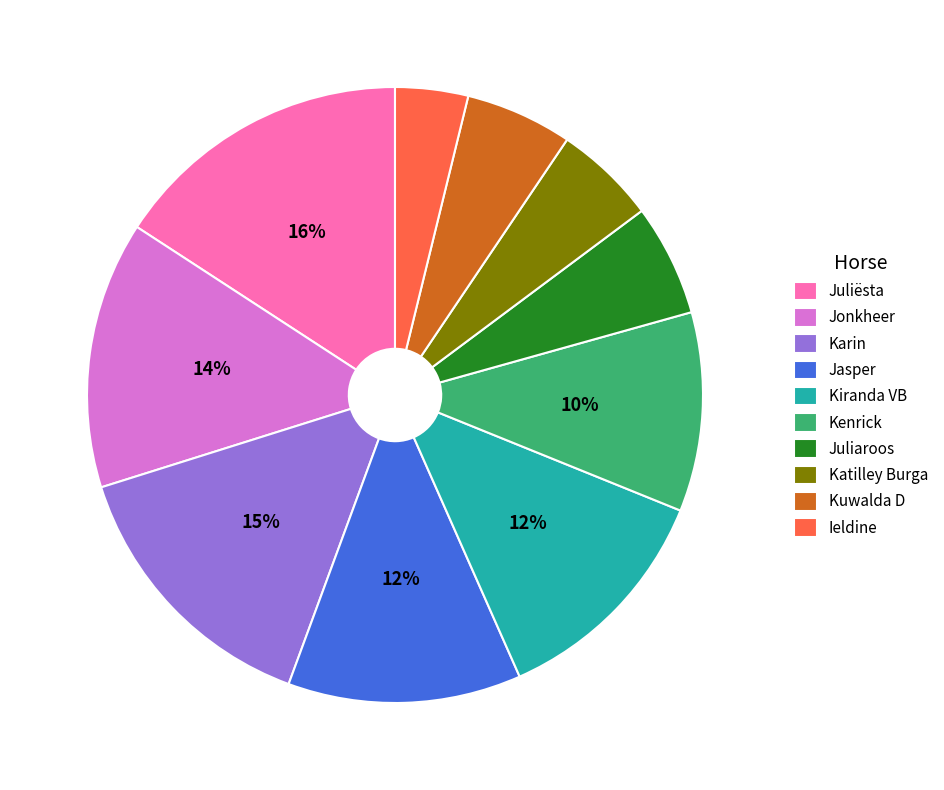

How many slices are in this pie chart?

10